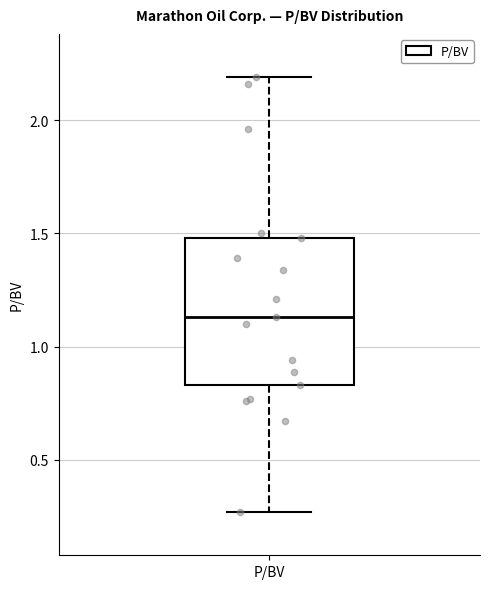

Read this box plot against the y-axis: the position of the median line, the range covered by the box, and the ends of both whiskers. The values are not printed on the chart, so give them approximately, as read against the axis.

median 1.15, box 0.85 to 1.50, whiskers 0.25 to 2.20